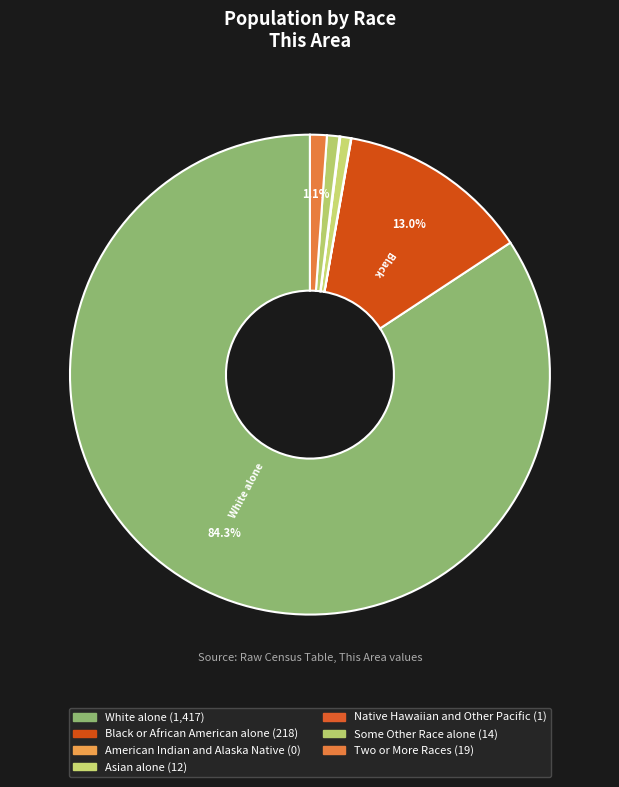

Which category has the biggest portion of the pie?

White alone